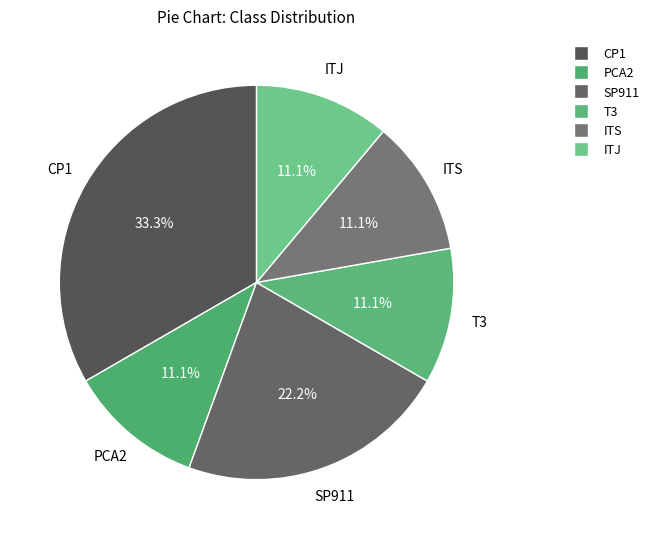

What percentage do T3 and CP1 together represent?

44.4%